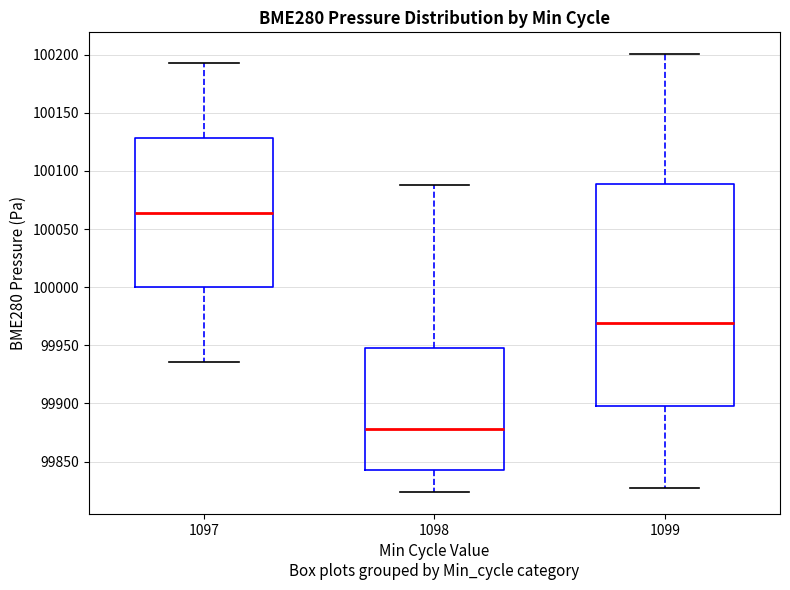

Where does the median line of the box at x = 1098 sit on the y-axis? The values are not printed on the chart, so give them approximately, as read against the axis.

99880